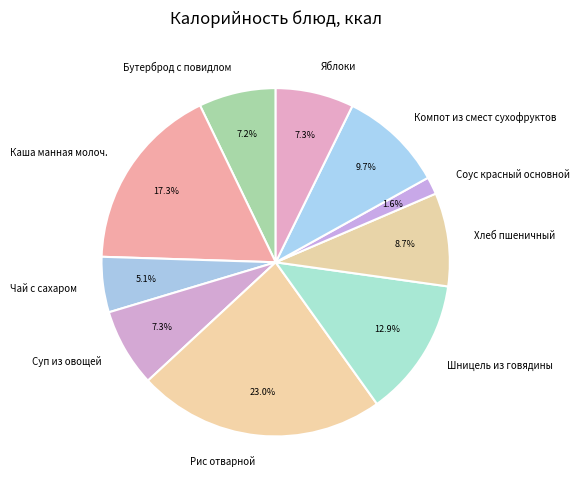

What percentage do Шницель из говядины and Яблоки together represent?

20.2%